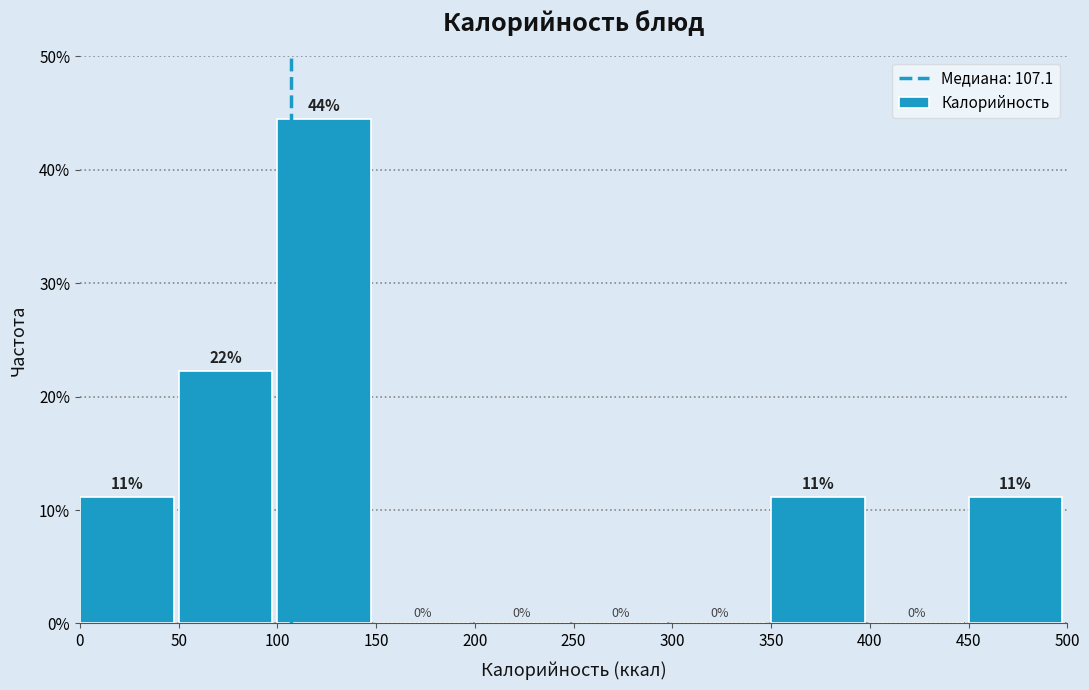

Over which range of the x-axis is the bar tallest?

100 to 150